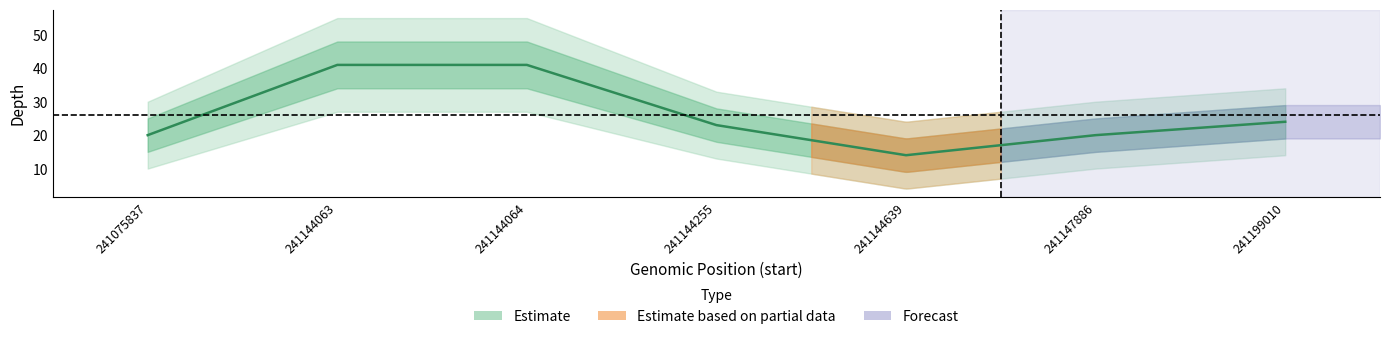

How many categories are shown in the chart?

7